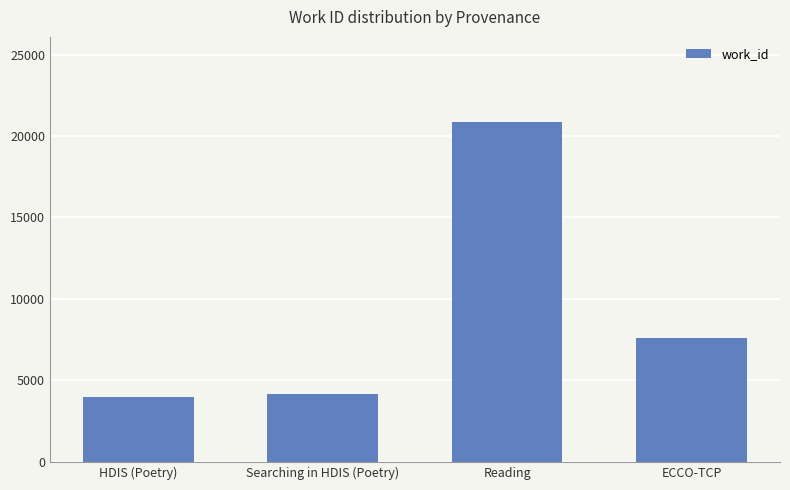

How many values are below 7605?

2